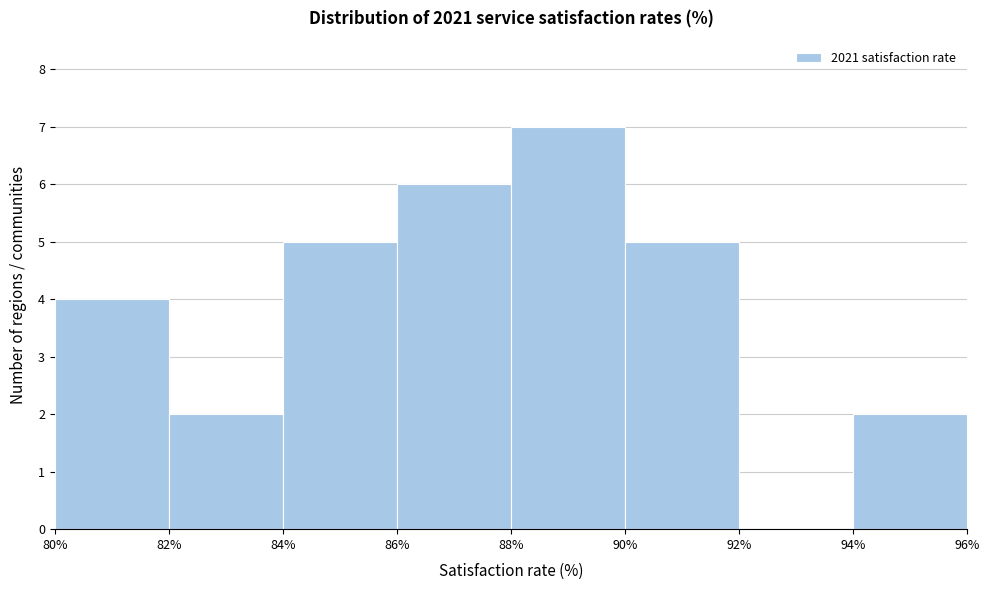

Over which range of the x-axis is the bar tallest?

88% to 90%